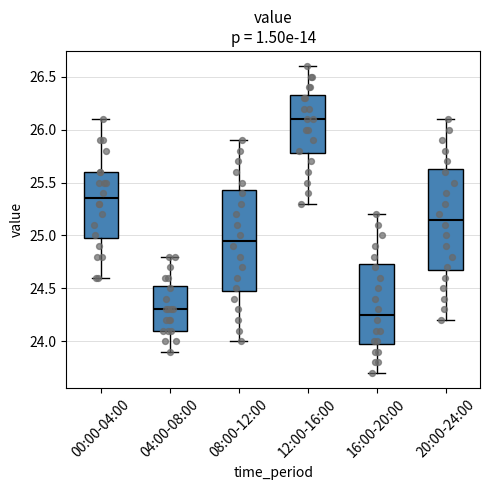

Where does the median line of the box for 04:00-08:00 sit on the y-axis? The values are not printed on the chart, so give them approximately, as read against the axis.

24.30